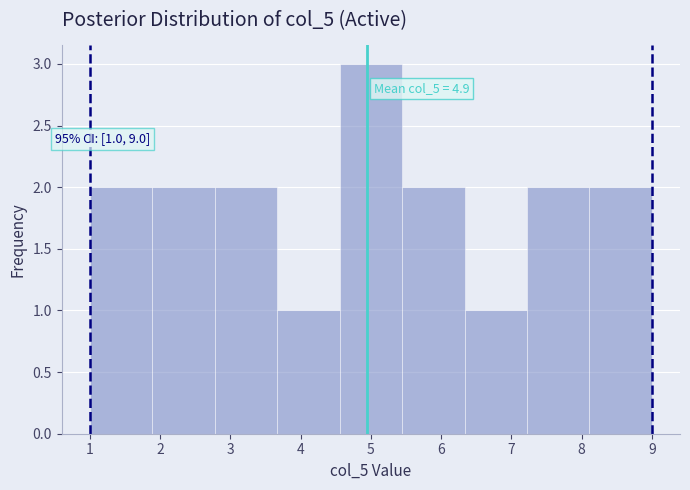

Over which range of the x-axis is the bar tallest?

4.6 to 5.4